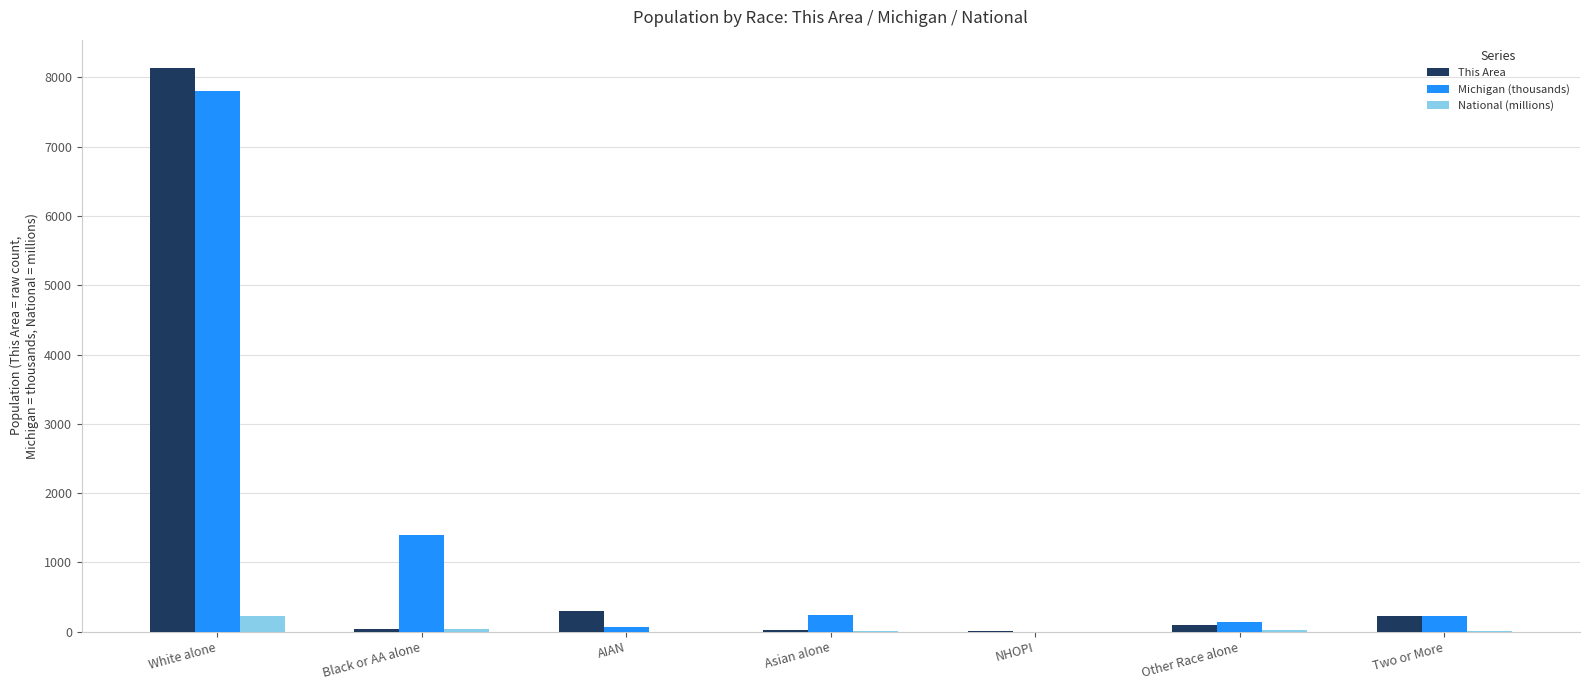

Is the value of This Area at Black or AA alone greater than the value of Michigan (thousands) at Black or AA alone?

No